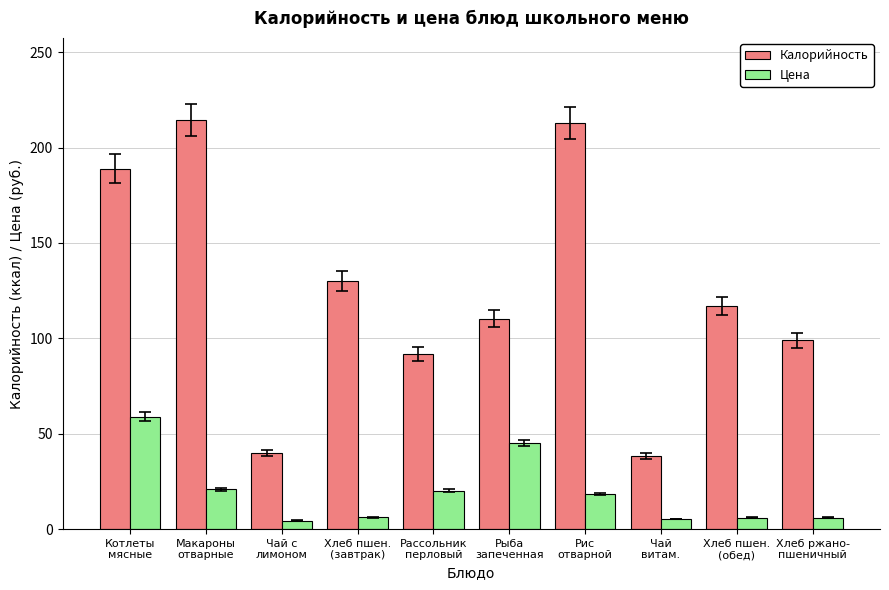

Is the value of Цена at Рис
отварной greater than the value of Калорийность at Рассольник
перловый?

No